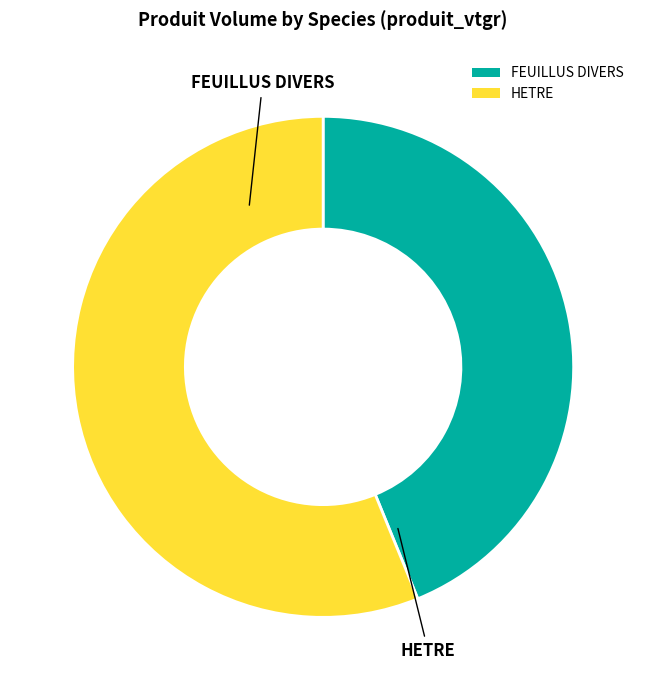

Which category has the smallest portion of the pie?

FEUILLUS DIVERS